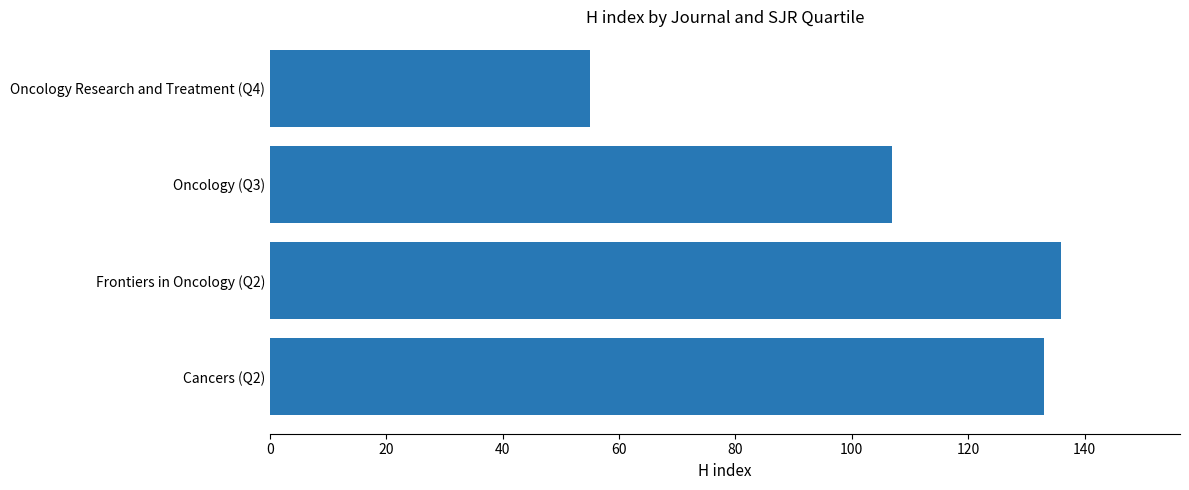

What is the difference between the second highest and second lowest values?

26